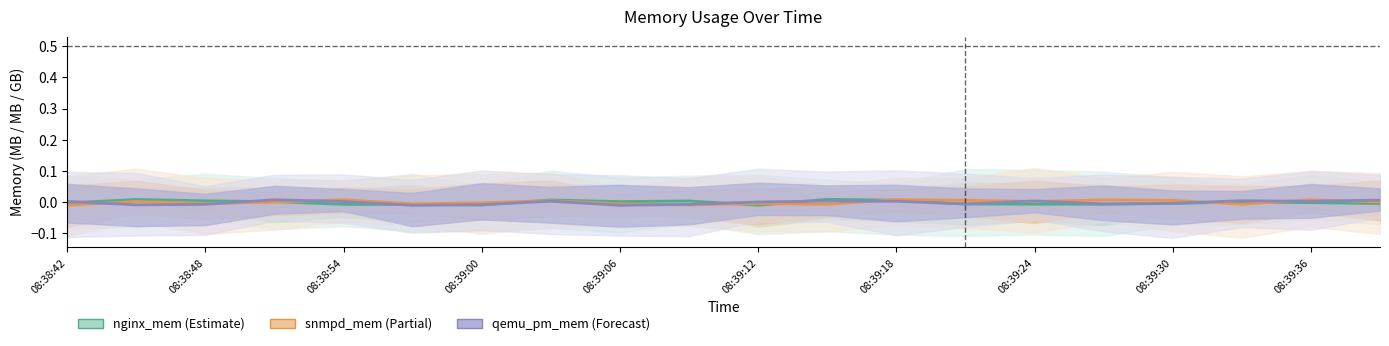

At which category is the sum across all series the highest?

08:39:18